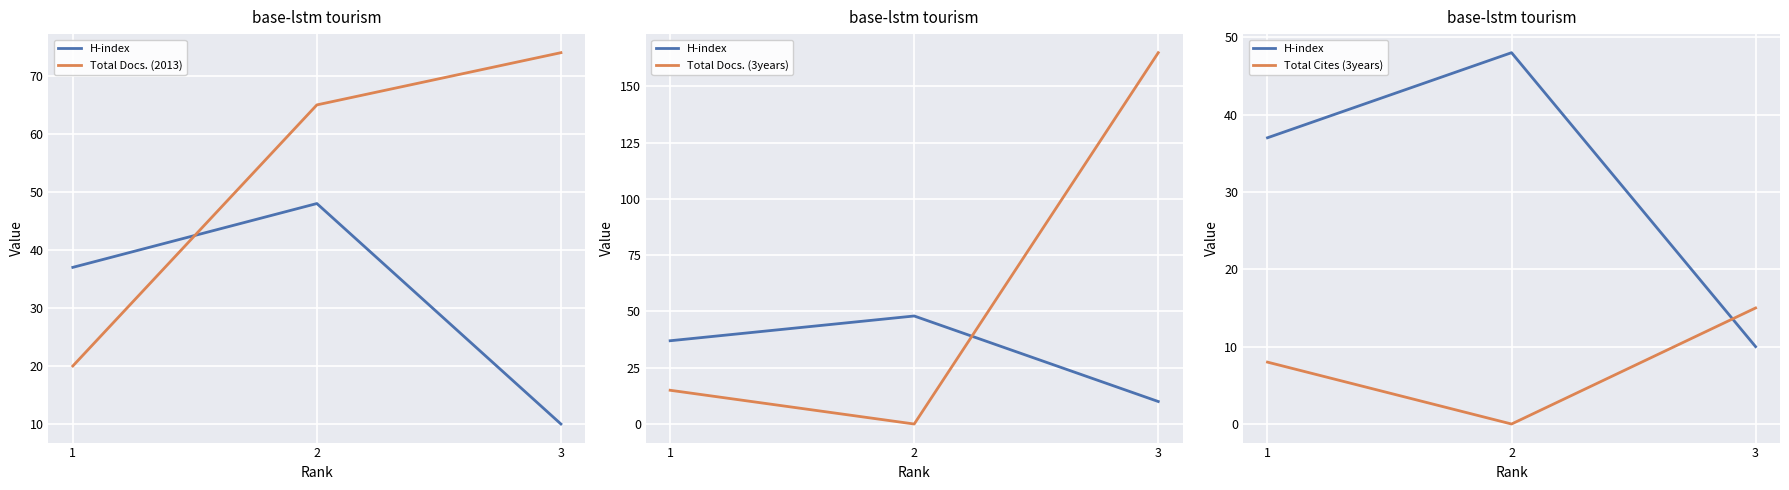

At how many categories does at least one series exceed 145?

1